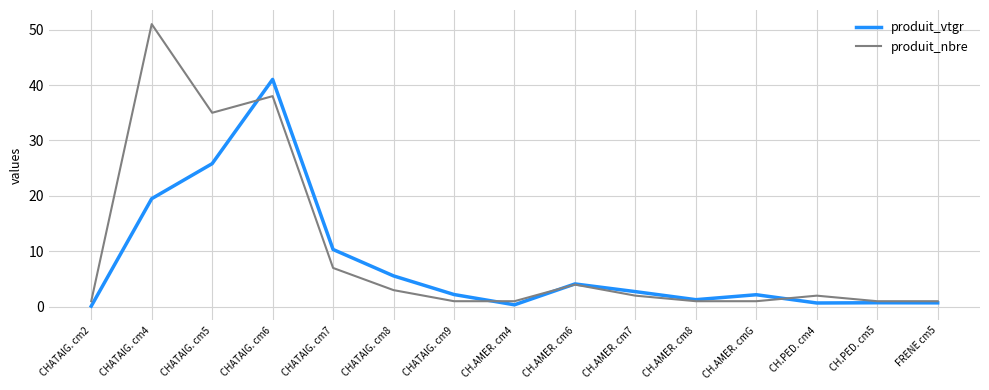

Which series has the largest range (max minus min)?

produit_nbre